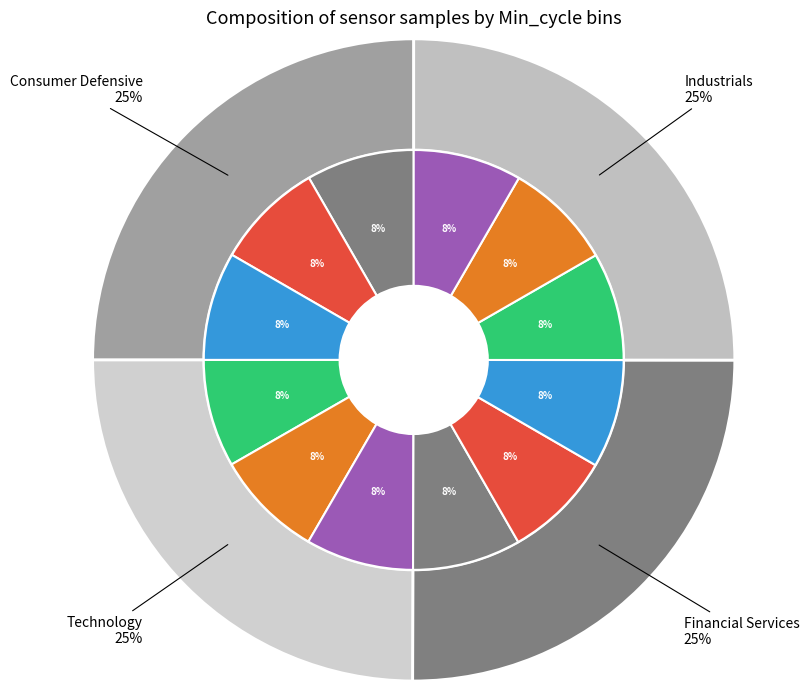

Count the number of slices in the pie.

12